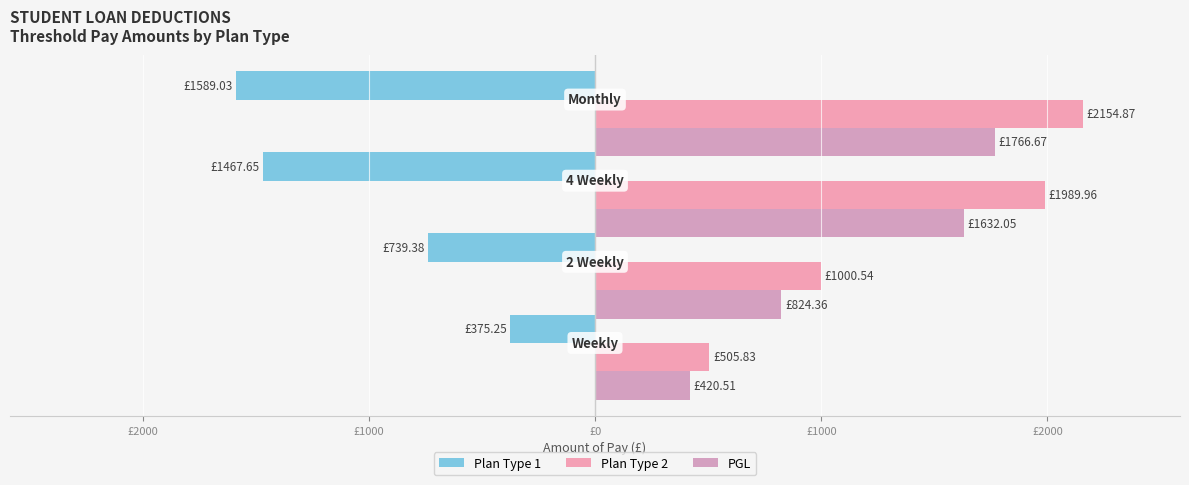

List the series in order of their peak value, highest first.

Plan Type 2, PGL, Plan Type 1